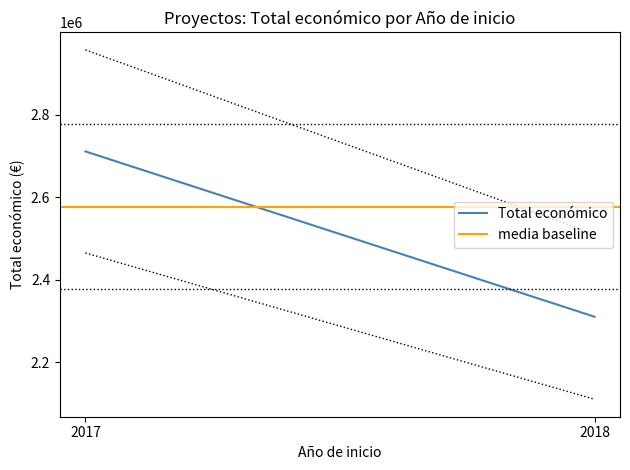

Which category has the lowest value across all series?

2018